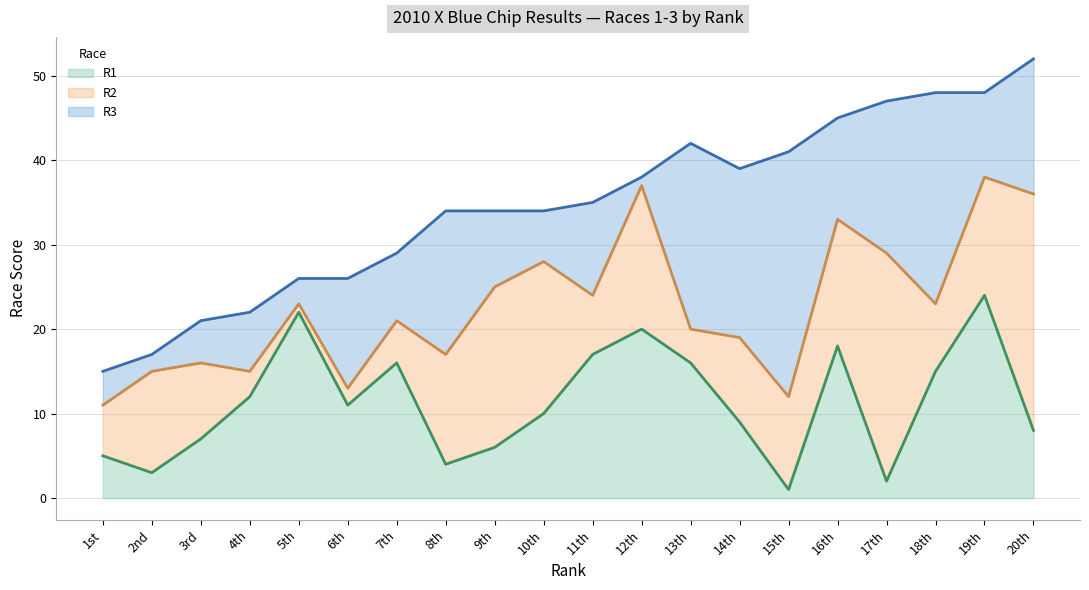

Which category has the highest value in the R1 series?

19th